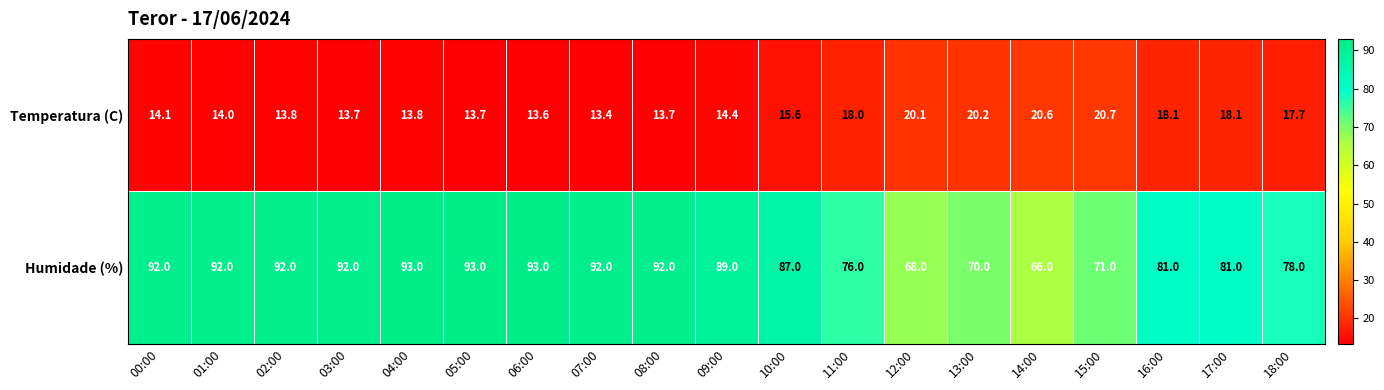

At which label is Humidade (%) closest to 79?

18:00